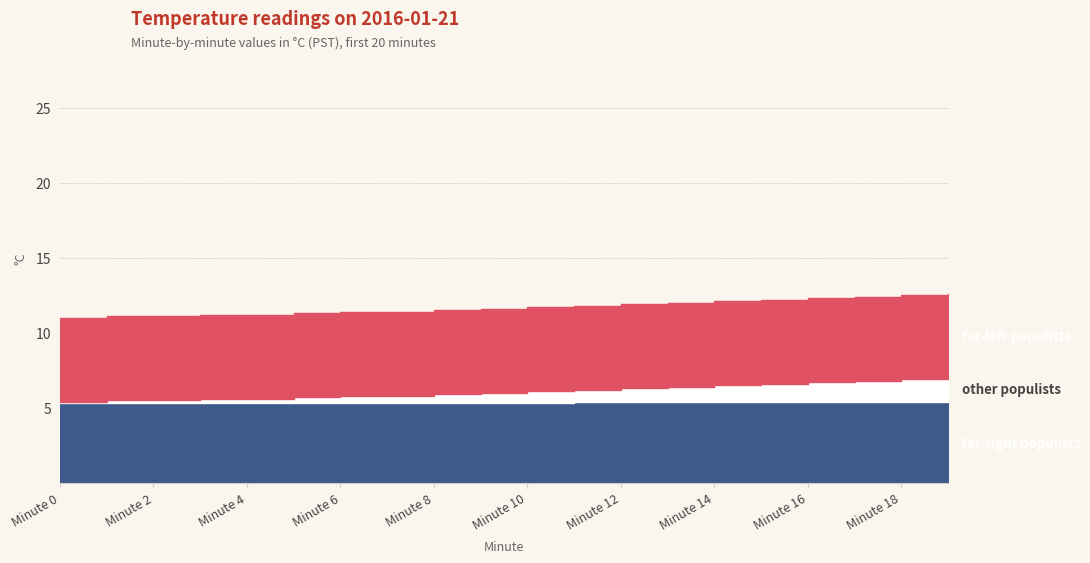

Which has a higher value, 13 or 17?

13